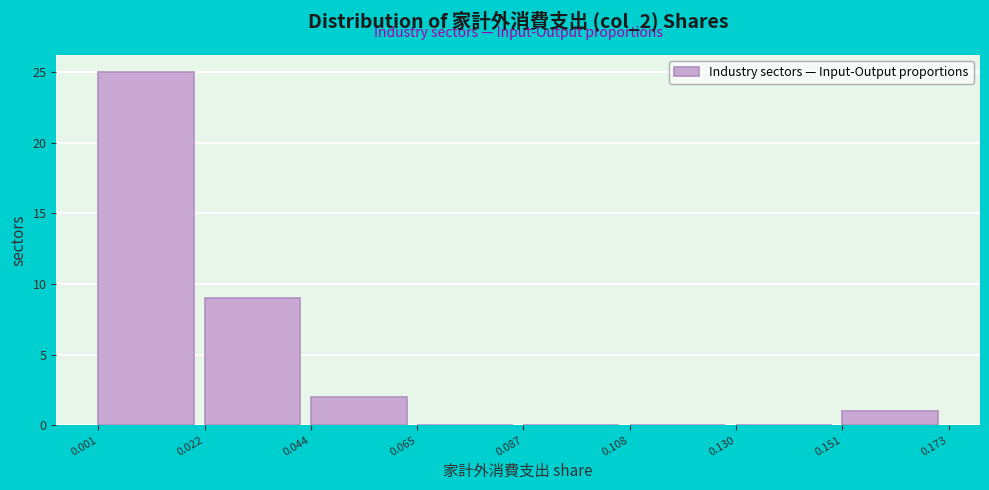

Reading left to right, list every bar in this chart as the range it spans on the x-axis followed by its height. The values are not printed on the chart, so give them approximately, as read against the axis.

0.001 to 0.022: 25
0.022 to 0.044: 9
0.044 to 0.065: 2
0.065 to 0.087: 0
0.087 to 0.108: 0
0.108 to 0.130: 0
0.130 to 0.151: 0
0.151 to 0.173: 1